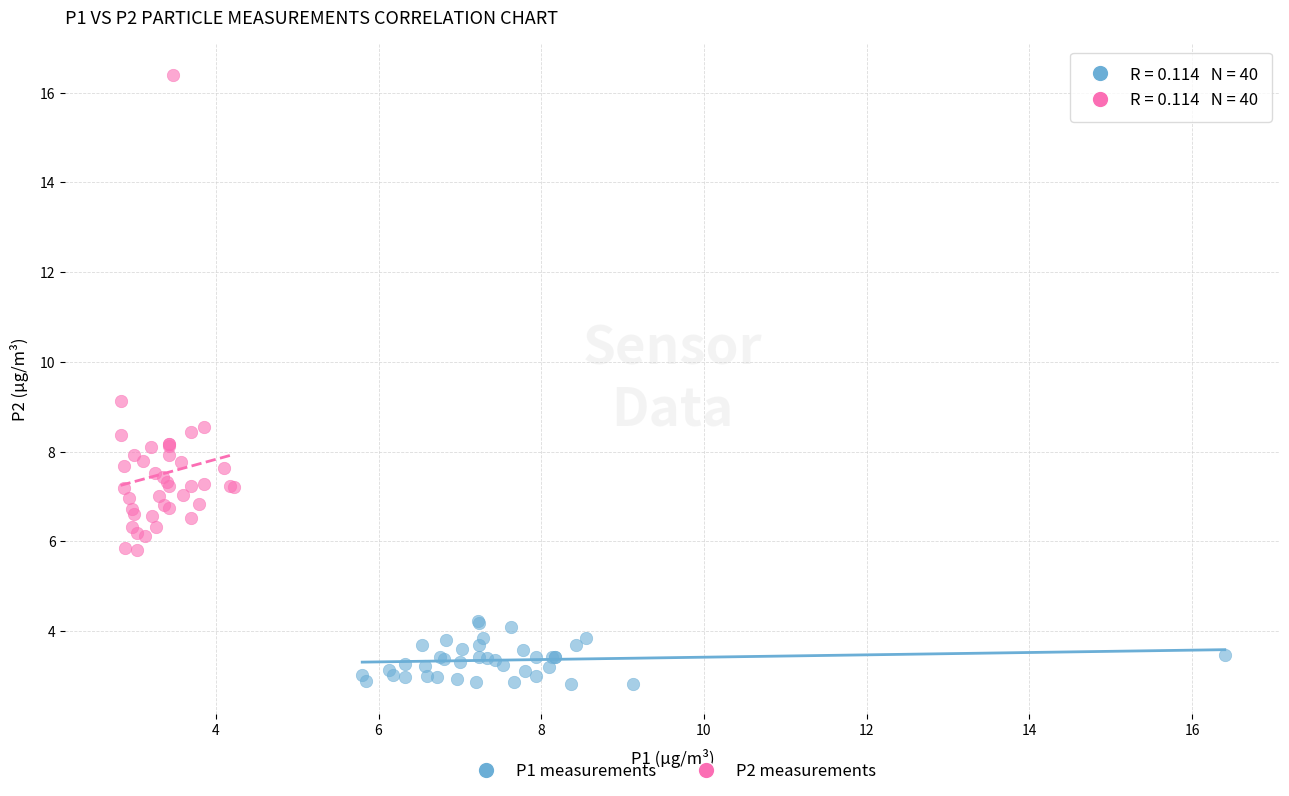

Which series contains the highest Y value?

P2 measurements